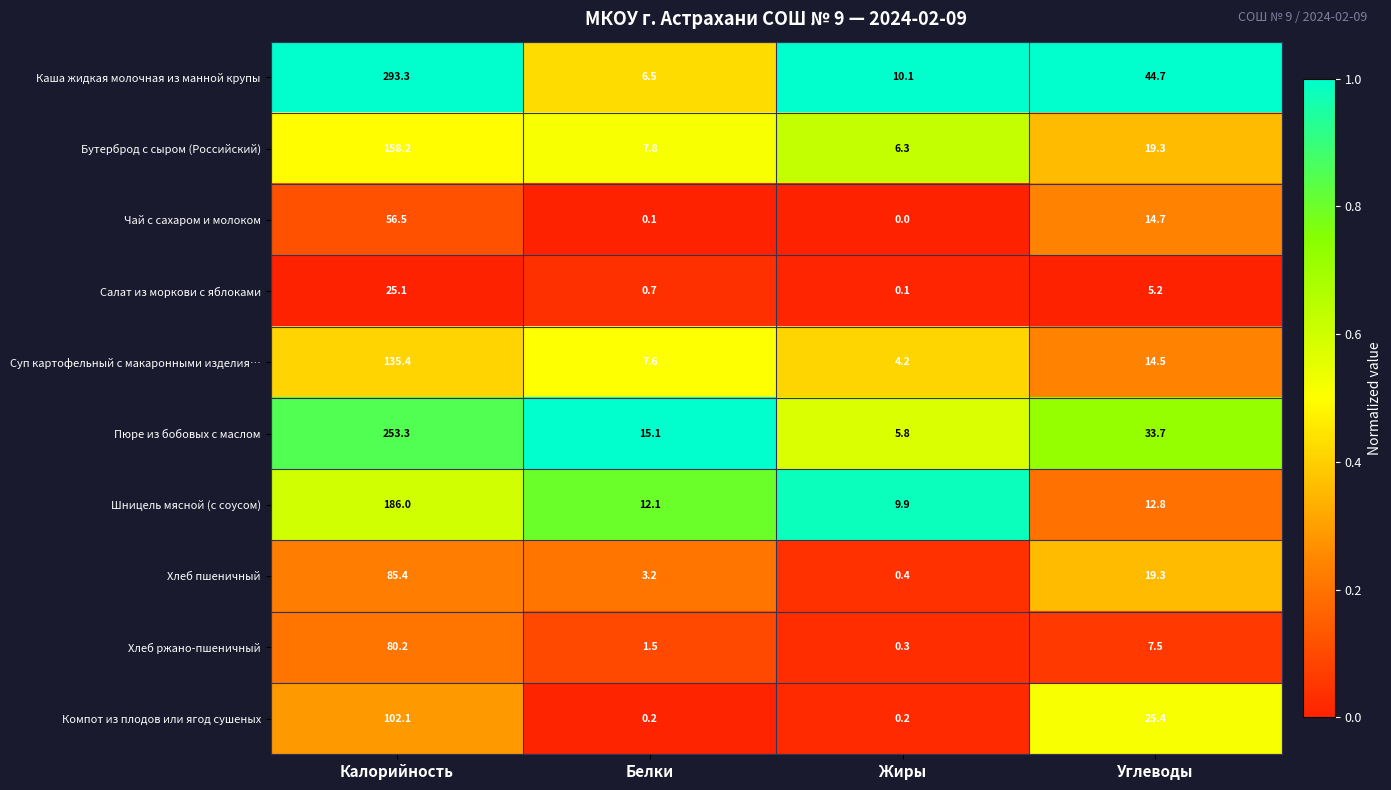

What is the difference between the maximum and minimum values in the Каша жидкая молочная из манной крупы series?

286.8